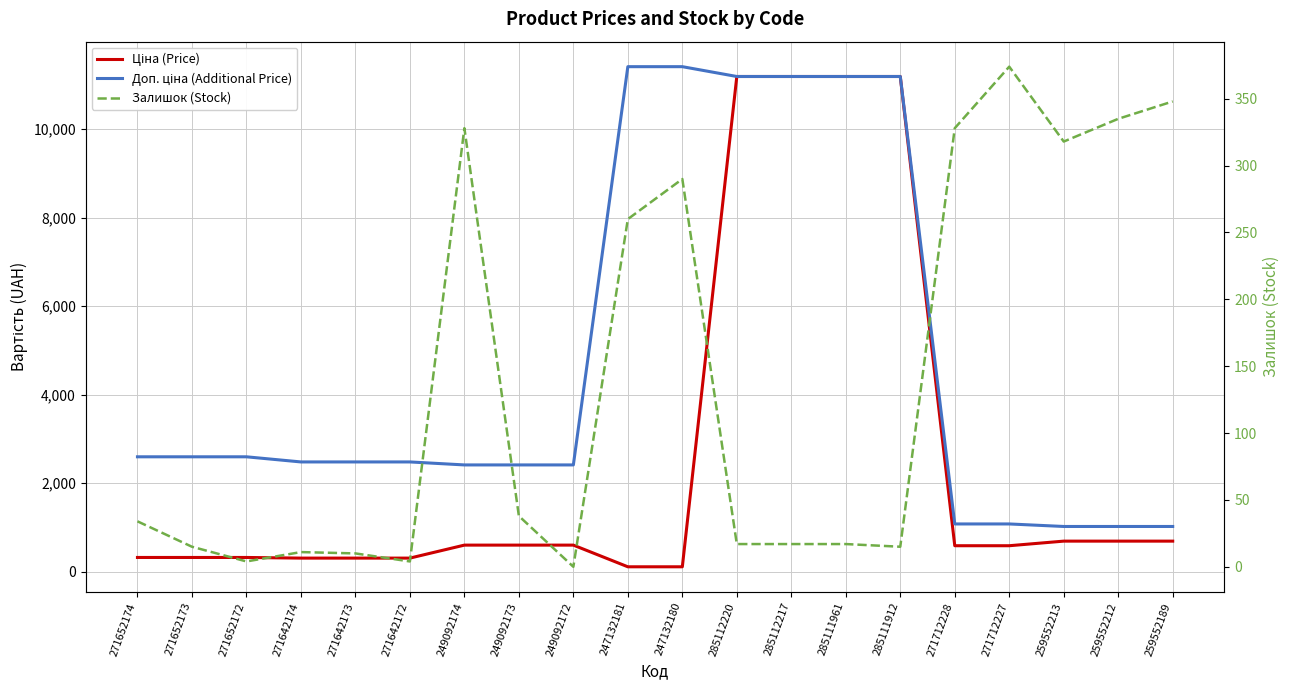

Where does the Доп. ціна (Additional Price) series first go above 2482?

271652174